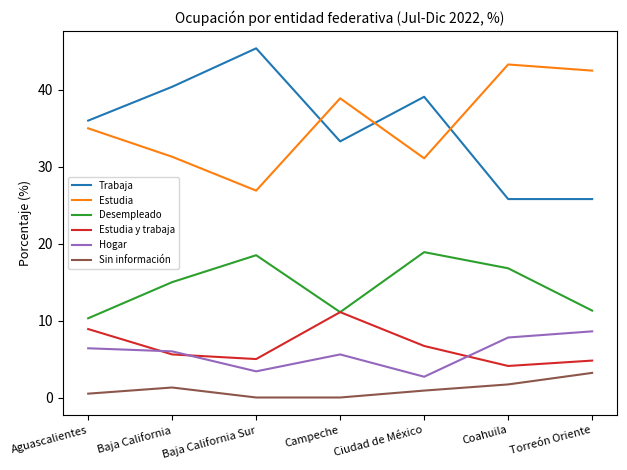

Which series has the largest total across all categories?

Estudia